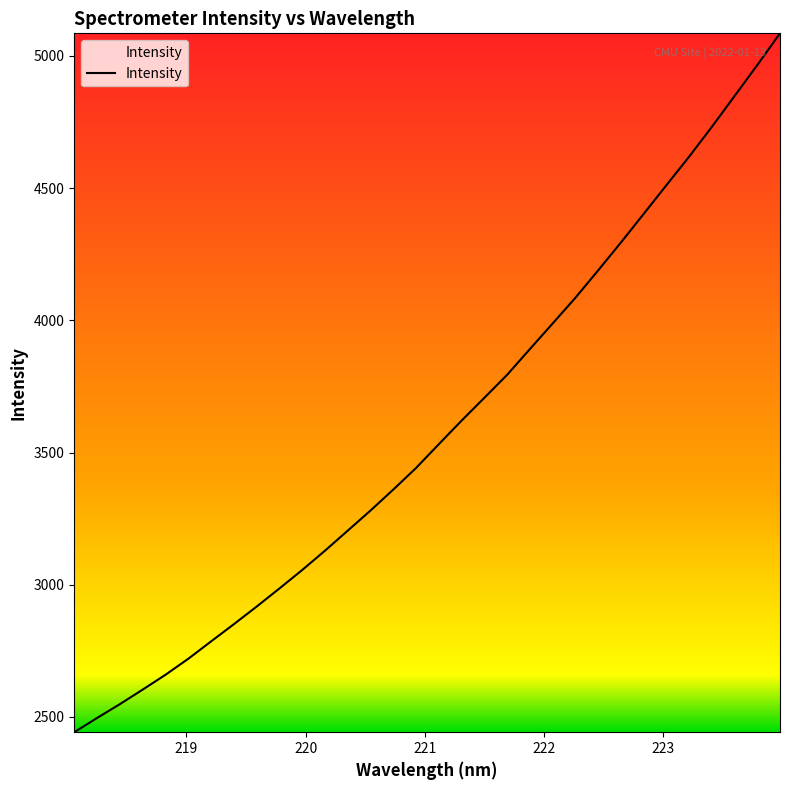

What is the minimum value shown in the chart?

2442.0